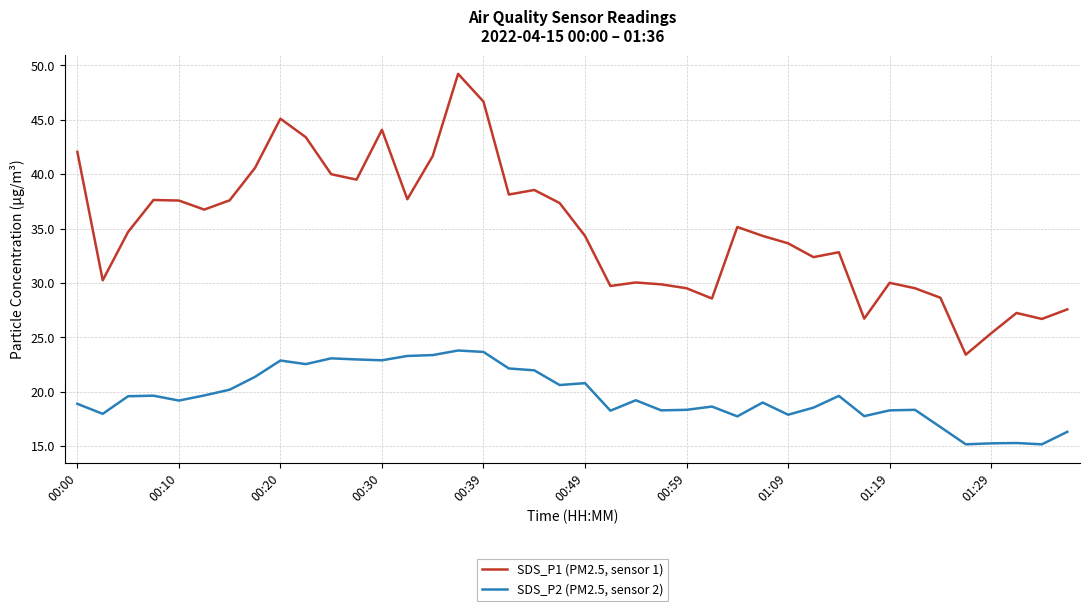

What is the difference between the maximum and minimum values in the SDS_P1 (PM2.5, sensor 1) series?

25.8